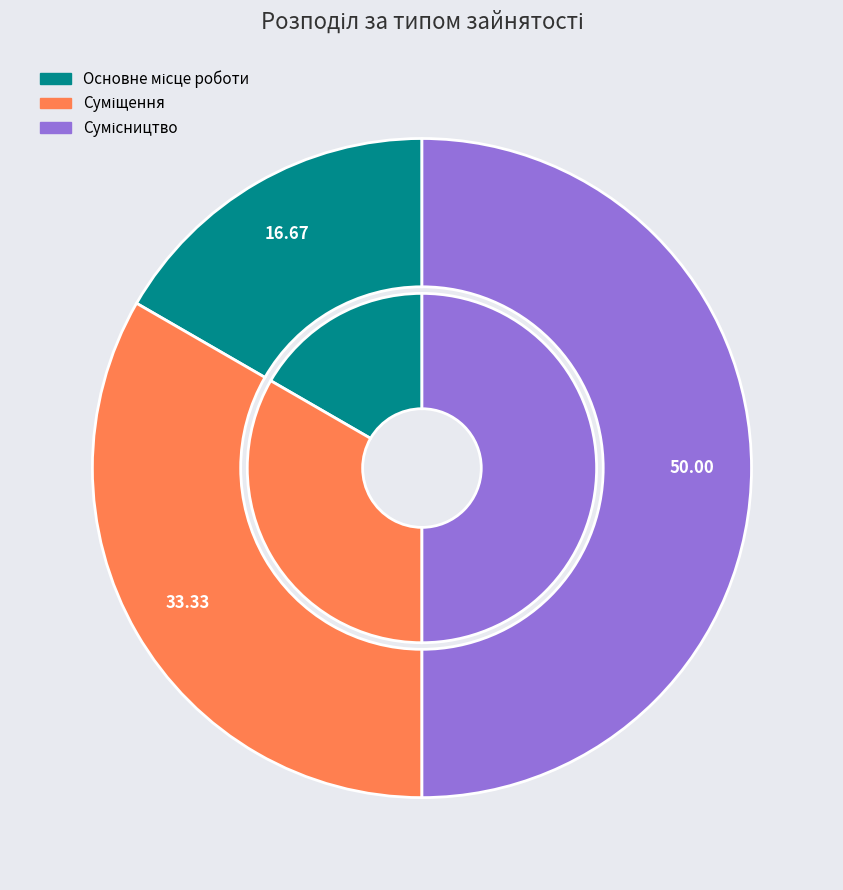

Does Сумісництво account for over 50% of the chart?

No